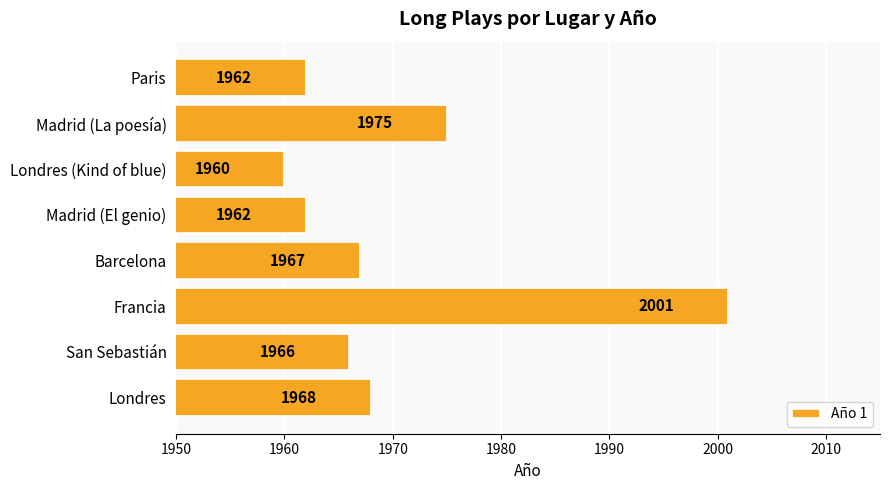

What is the difference between the maximum and second lowest values?

39